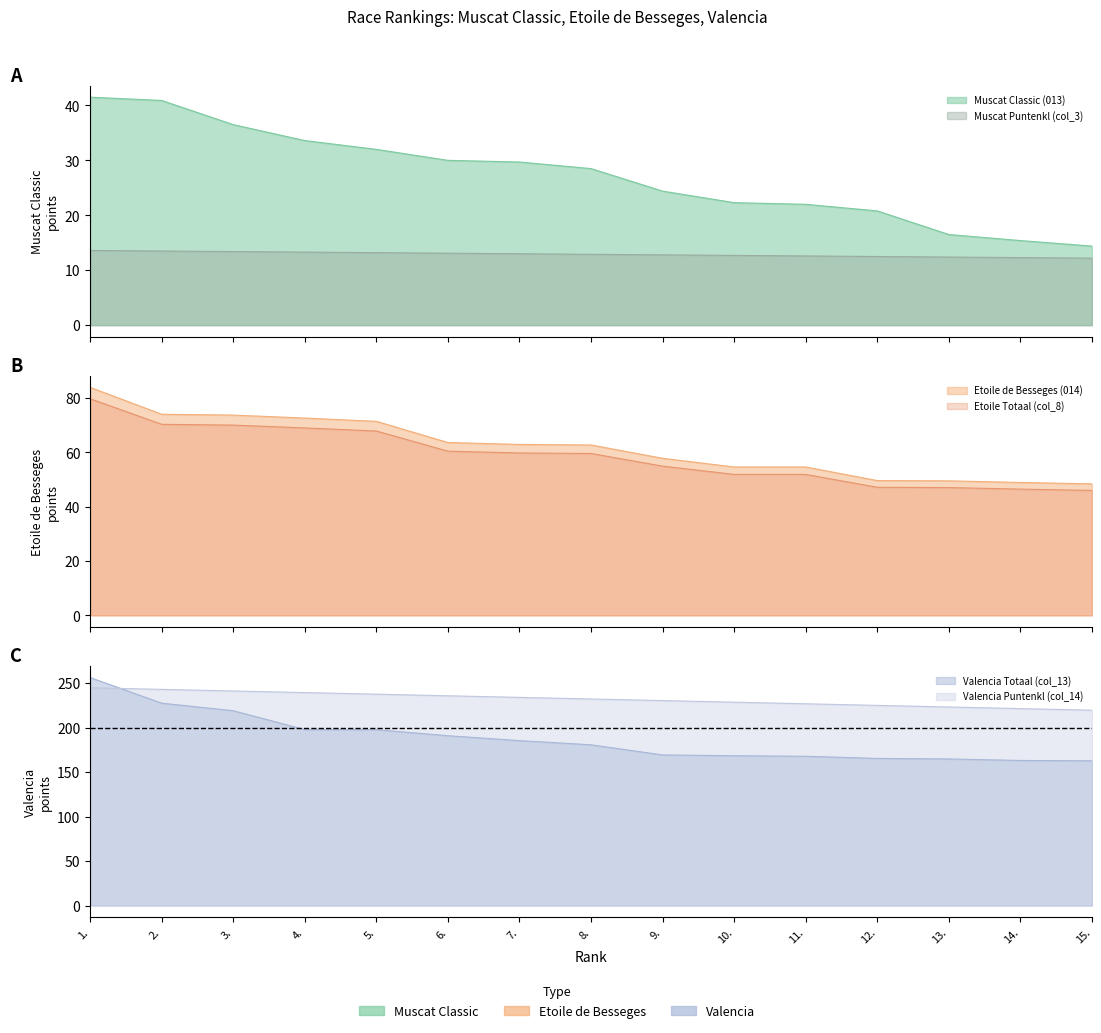

What is the average value of the Muscat Classic (013) series?

27.2